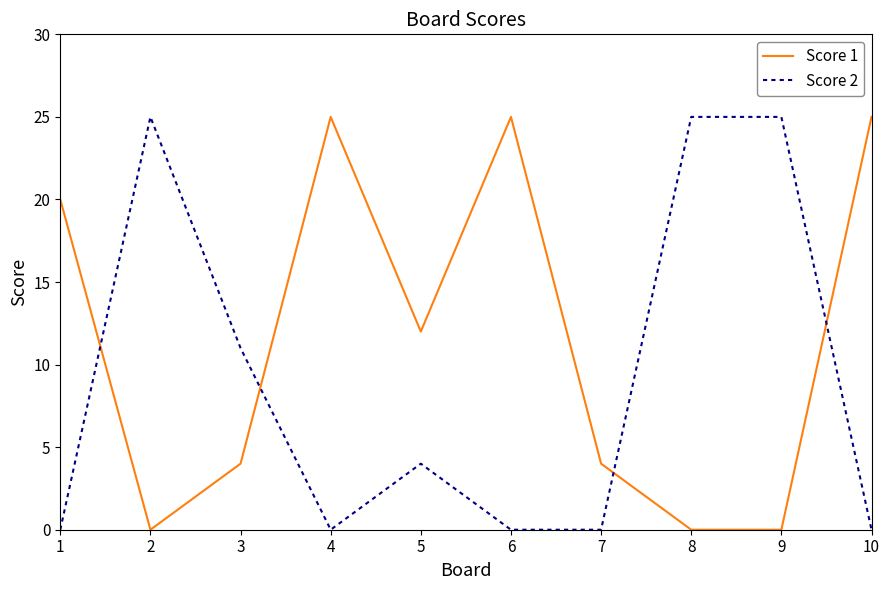

Reading right to left, list all the values displayed in this chart.

Score 1: 25	0	0	4	25	12	25	4	0	20
Score 2: 0	25	25	0	0	4	0	11	25	0